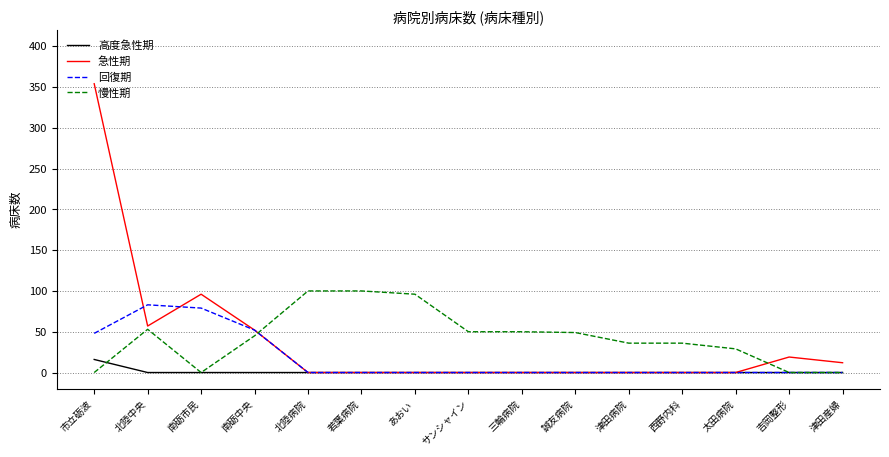

What is the approximate value of 慢性期 at 北陸中央, to the nearest 50?

50